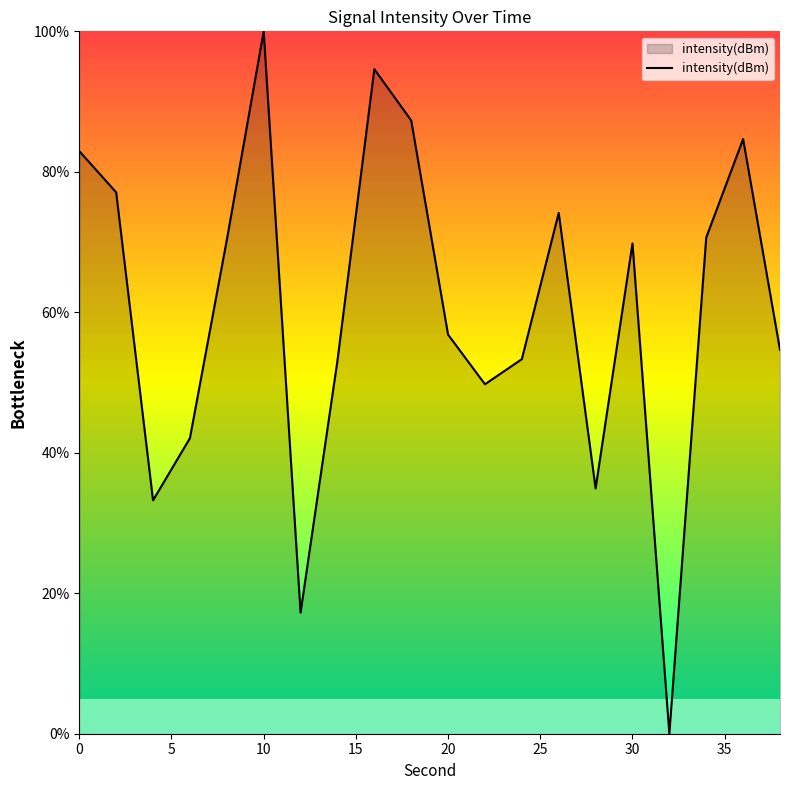

True or false: there are more than 2 points higher than both neighbors.

True